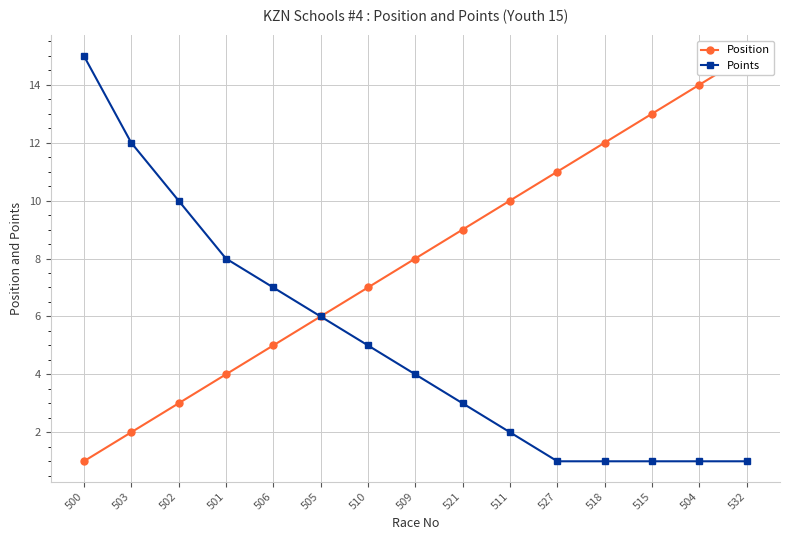

True or false: Position has more than 2 points higher than both neighbors.

False